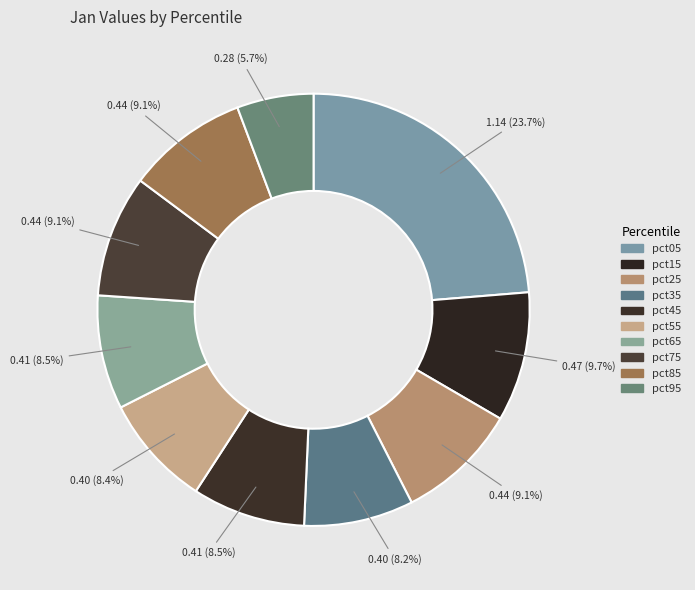

Which category has the smallest portion of the pie?

pct95